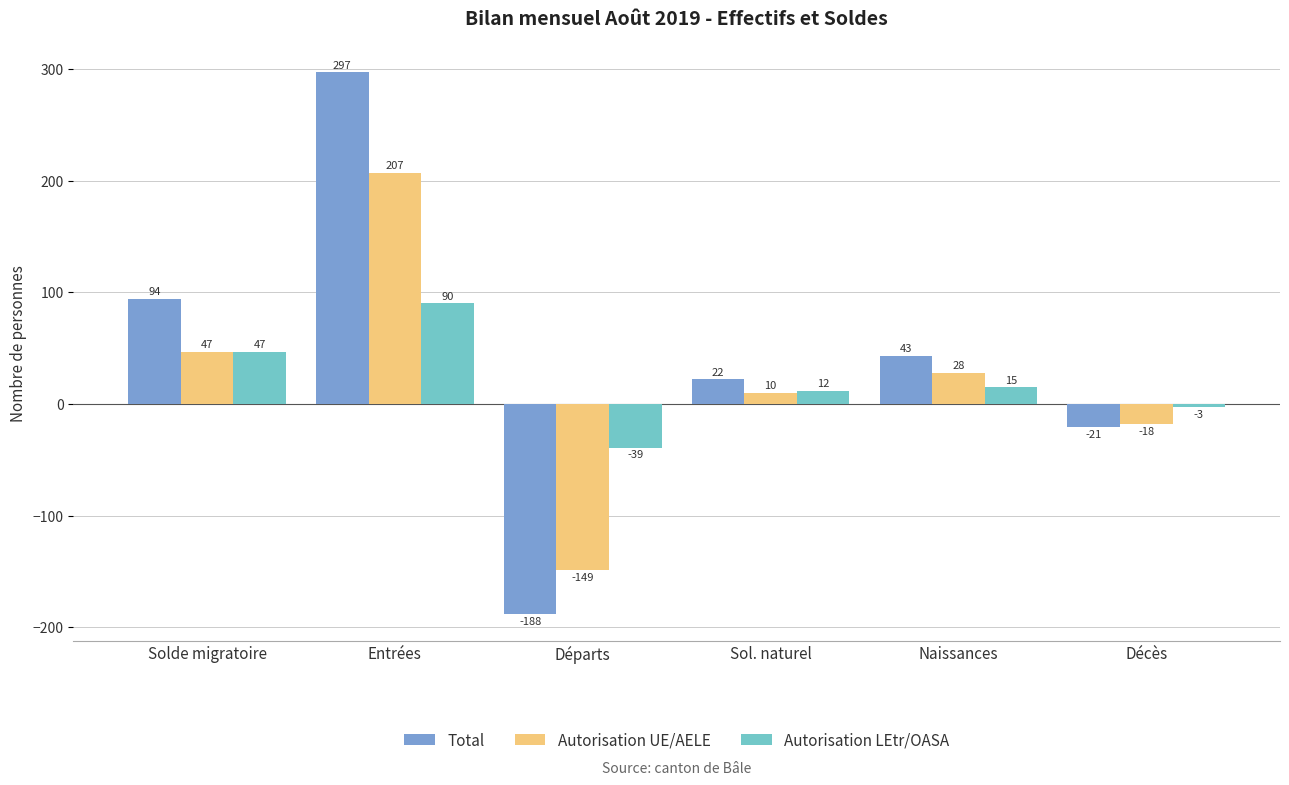

Which category has the highest value in the Autorisation UE/AELE series?

Entrées